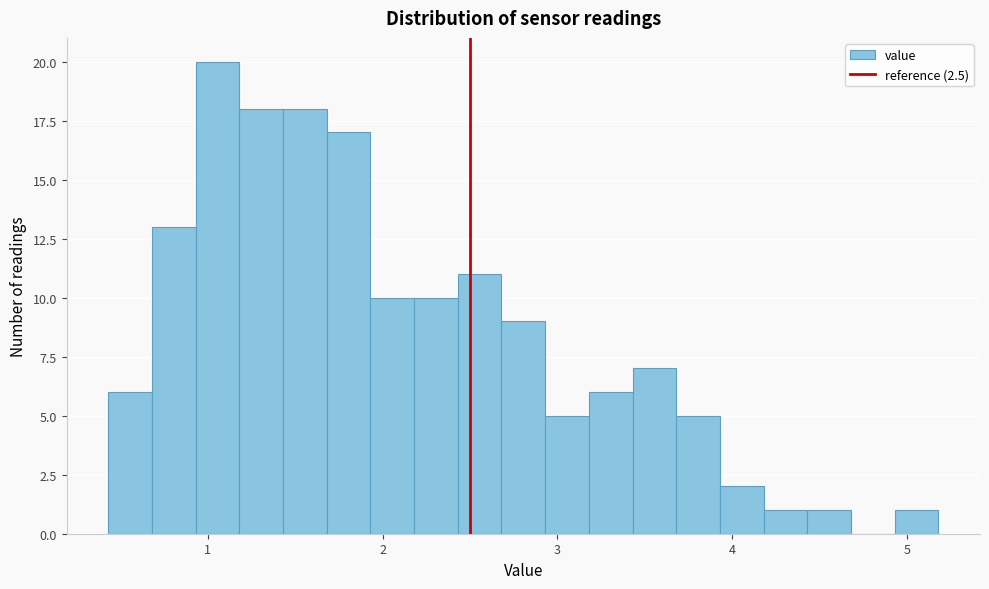

Read against the x-axis, roughly where is the centre of the tallest bar?

1.1